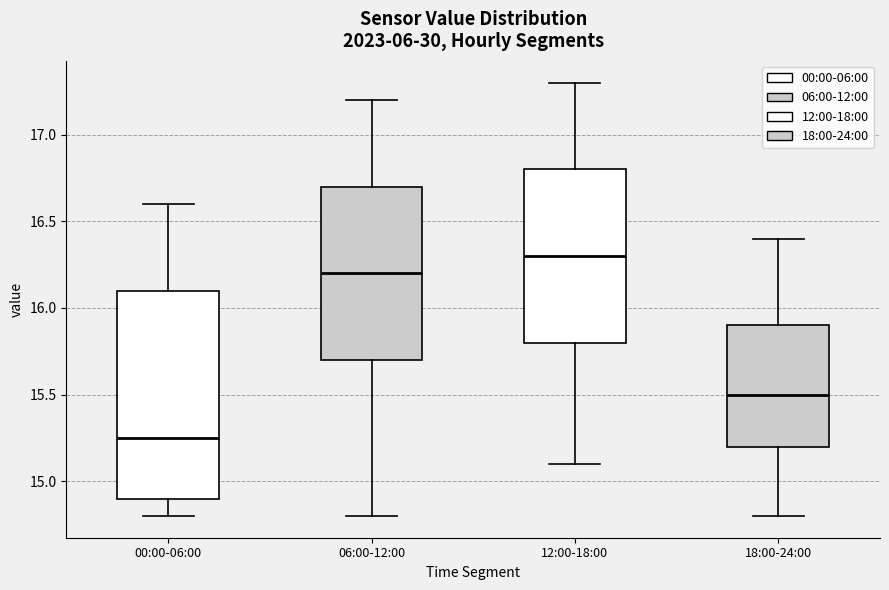

Reading left to right, transcribe this box plot: for each box, give where its median line is, the range the box spans, and where its two whiskers end, as read against the y-axis. The values are not printed on the chart, so give them approximately, as read against the axis.

00:00-06:00: median 15.25, box 14.90 to 16.10, whiskers 14.80 to 16.60
06:00-12:00: median 16.20, box 15.70 to 16.70, whiskers 14.80 to 17.20
12:00-18:00: median 16.30, box 15.80 to 16.80, whiskers 15.10 to 17.30
18:00-24:00: median 15.50, box 15.20 to 15.90, whiskers 14.80 to 16.40